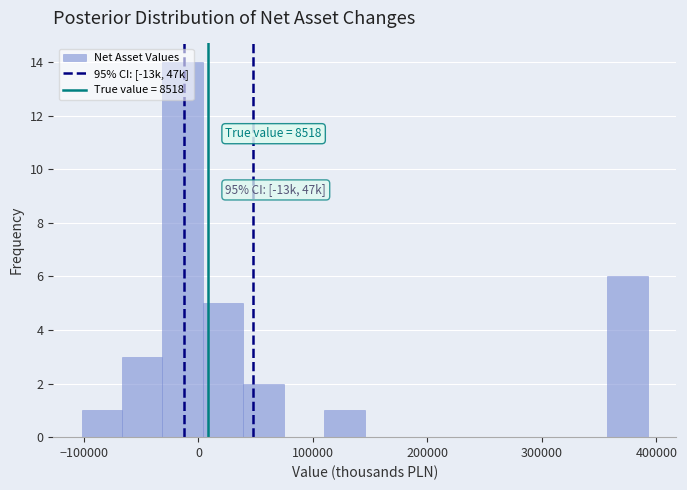

Around what value on the x-axis is the tallest bar? Give the approximate position of its centre, as read against the axis.

-10000